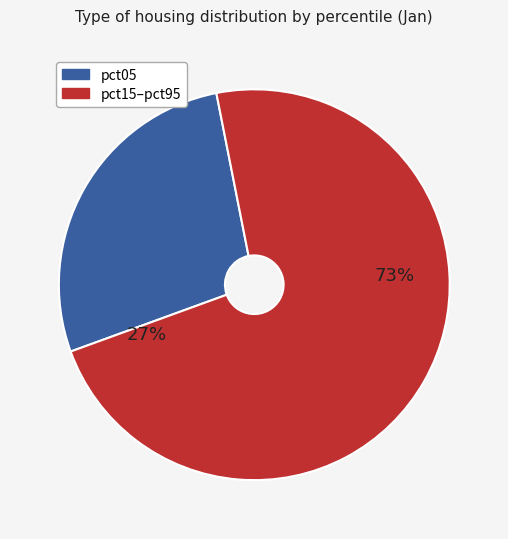

Is the sum of pct95 and pct05 greater than half?

No